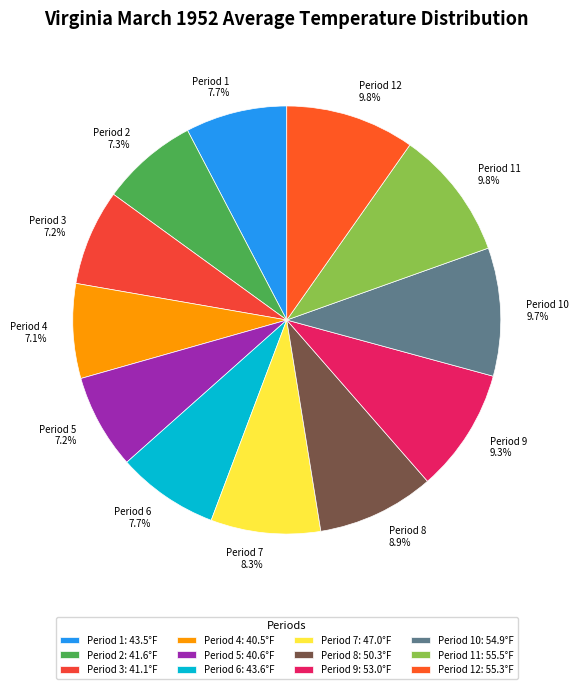

To the nearest percent, what is the difference between the Period 8 and Period 10 slice percentages?

1%